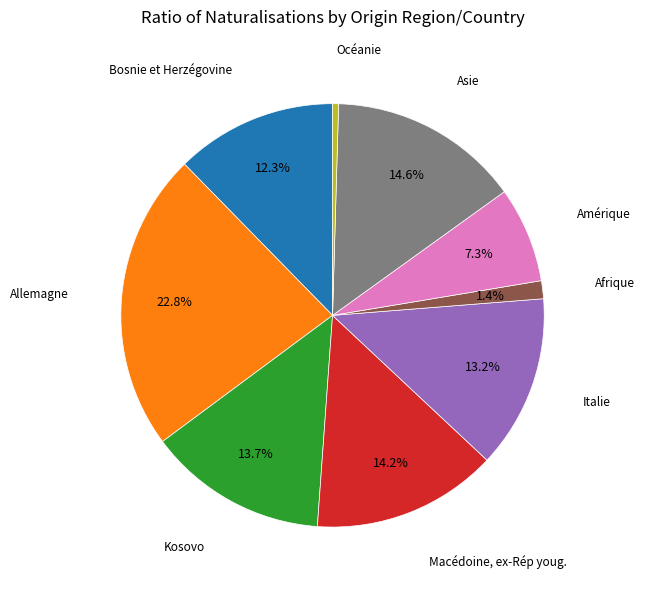

Is there a majority slice in this chart?

No